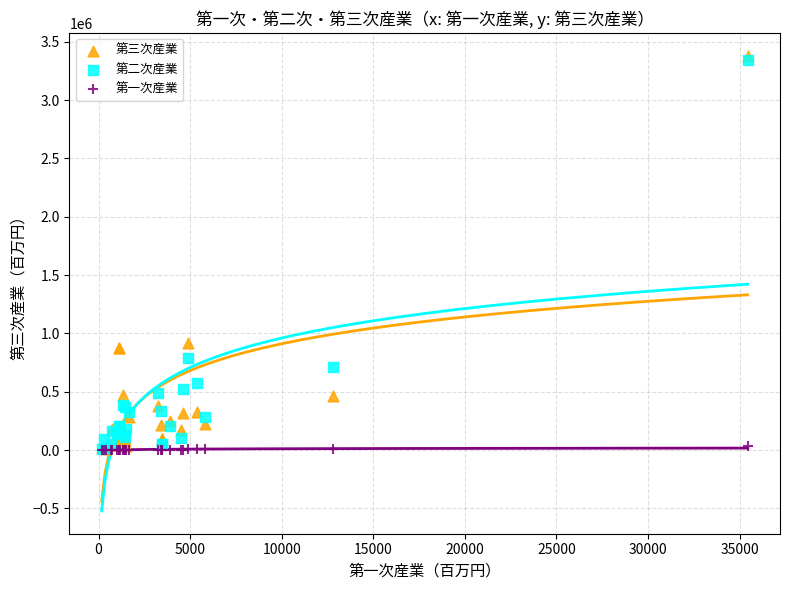

Which series reaches the maximum Y coordinate?

第三次産業